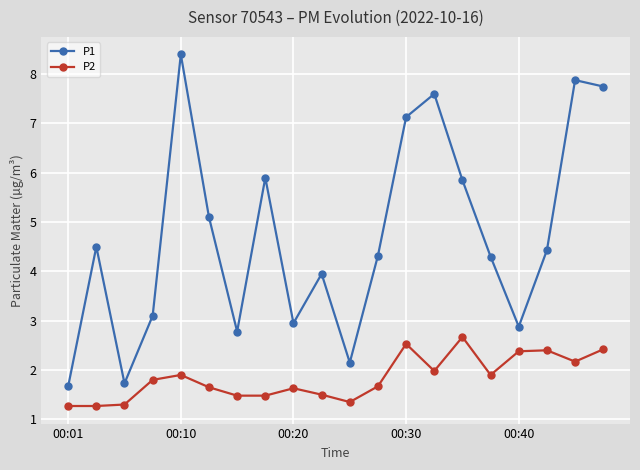

What is the value of the P1 point at the 8th from the left?

5.9